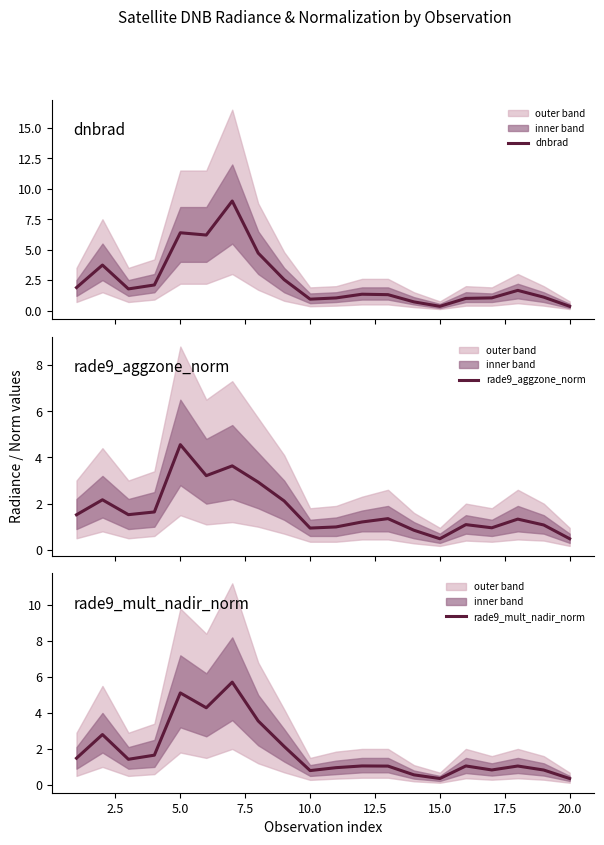

What is the highest value of the dnbrad series?

9.0